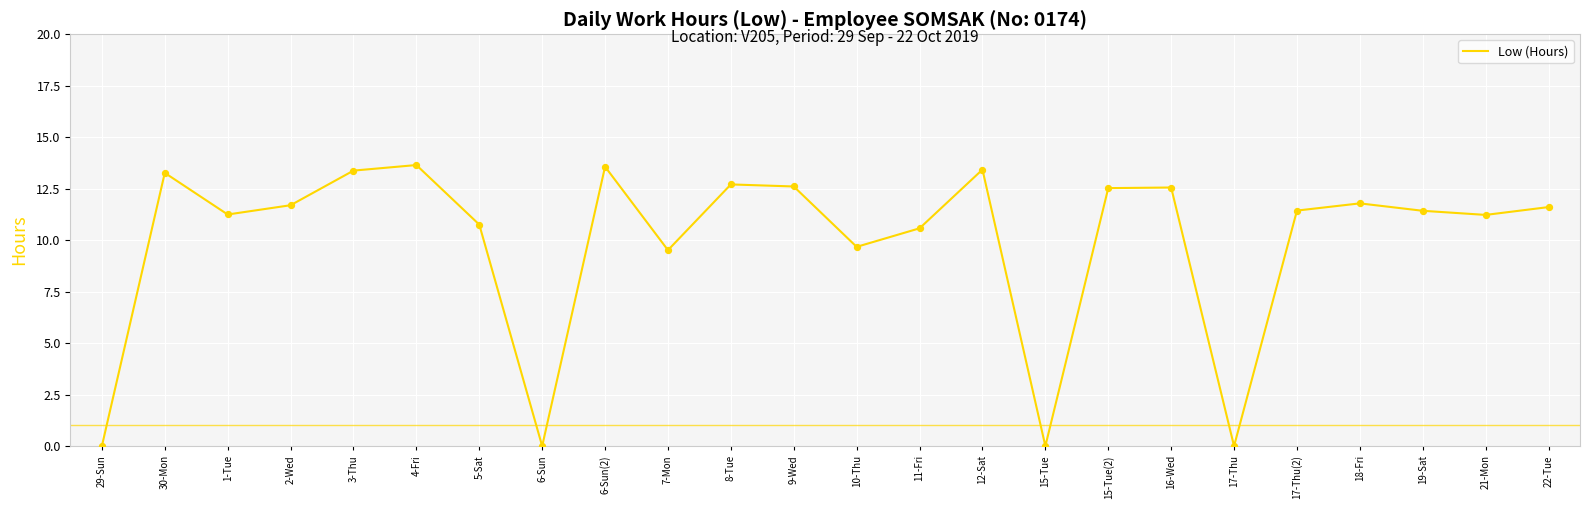

What is the change in value from 21-Mon to 22-Tue?

+0.4